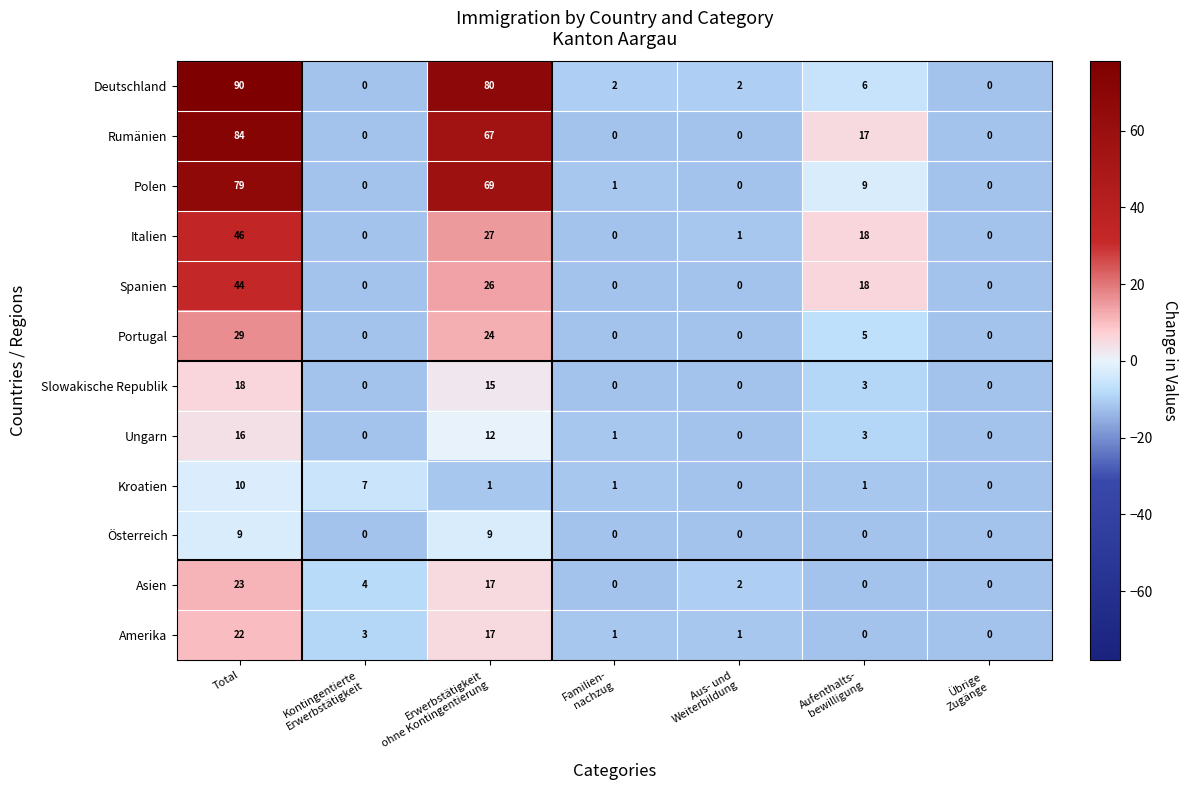

Which series changed the most between Erwerbstätigkeit
ohne Kontingentierung and Familien-
nachzug?

Deutschland